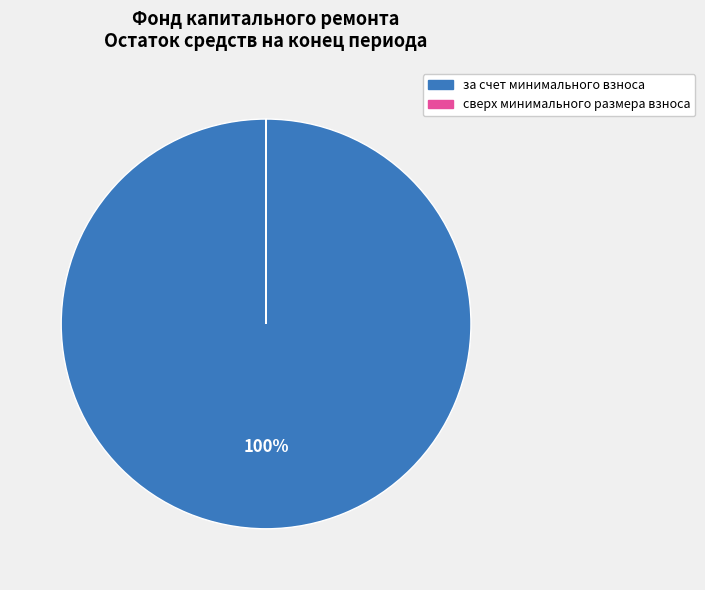

Is it true that за счет минимального взноса is 100% of the pie?

True